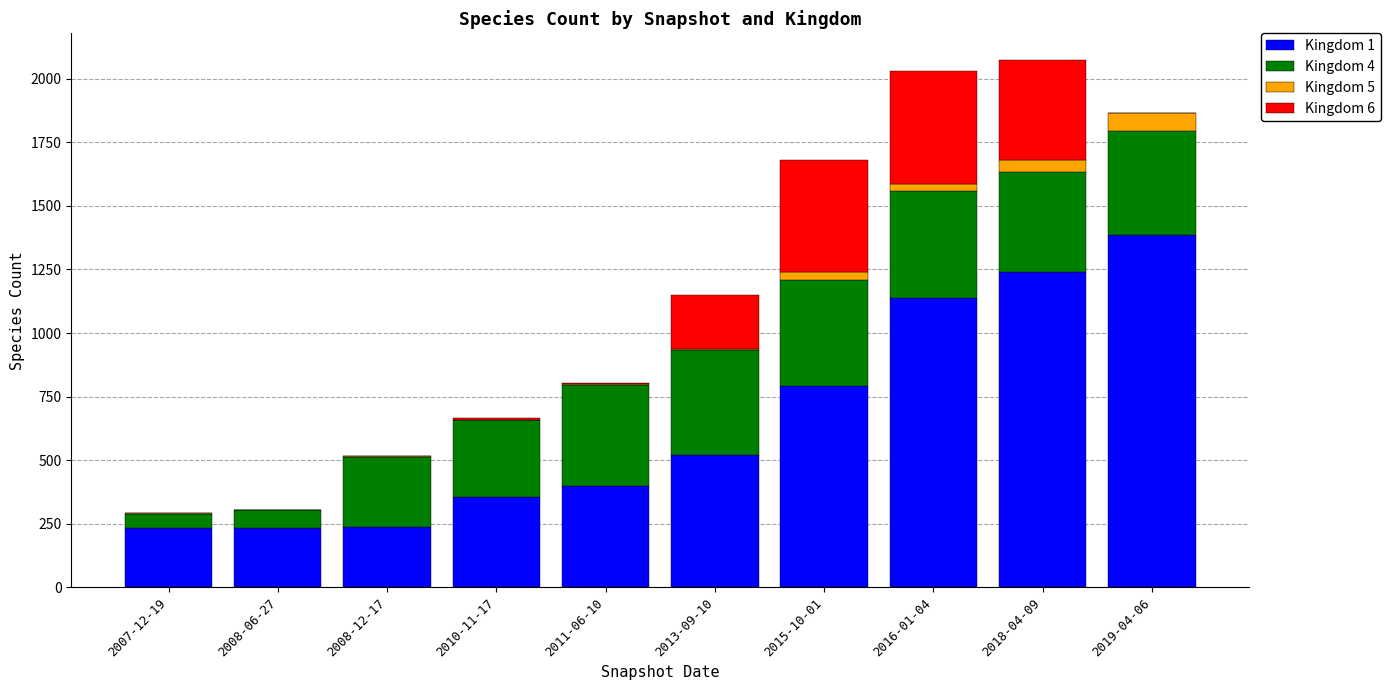

Which category has the highest value in the Kingdom 1 series?

2019-04-06